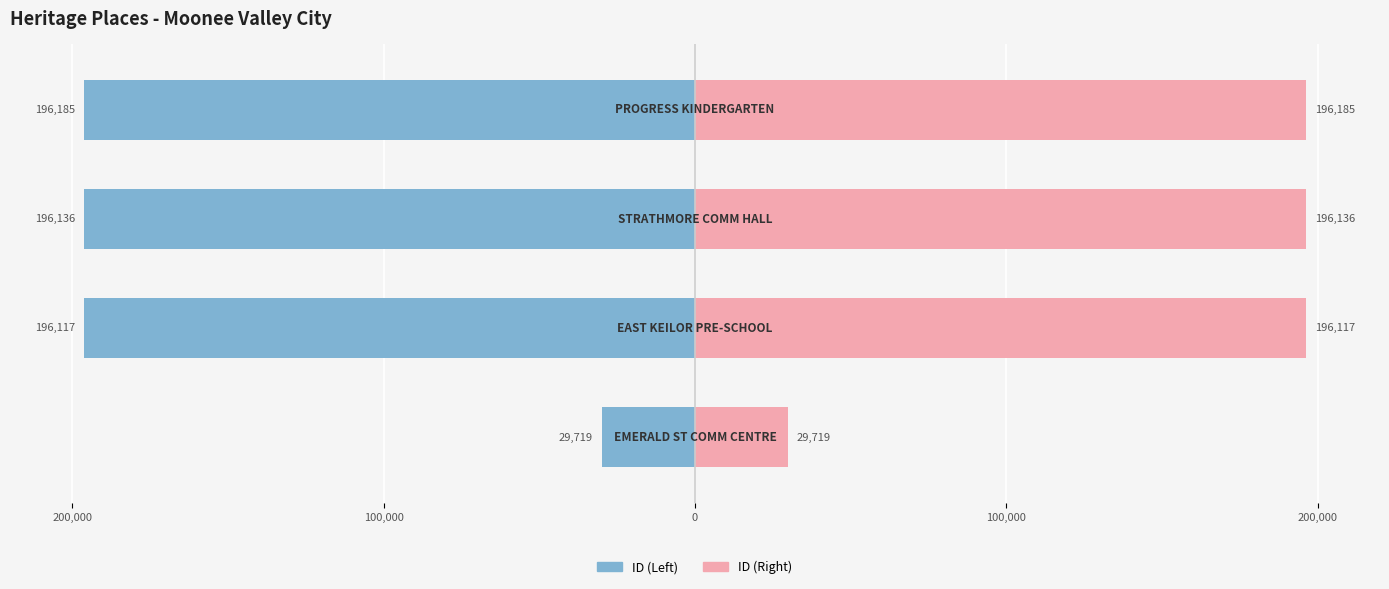

What is the difference between the second highest and second lowest values in the ID (Left) series?

19